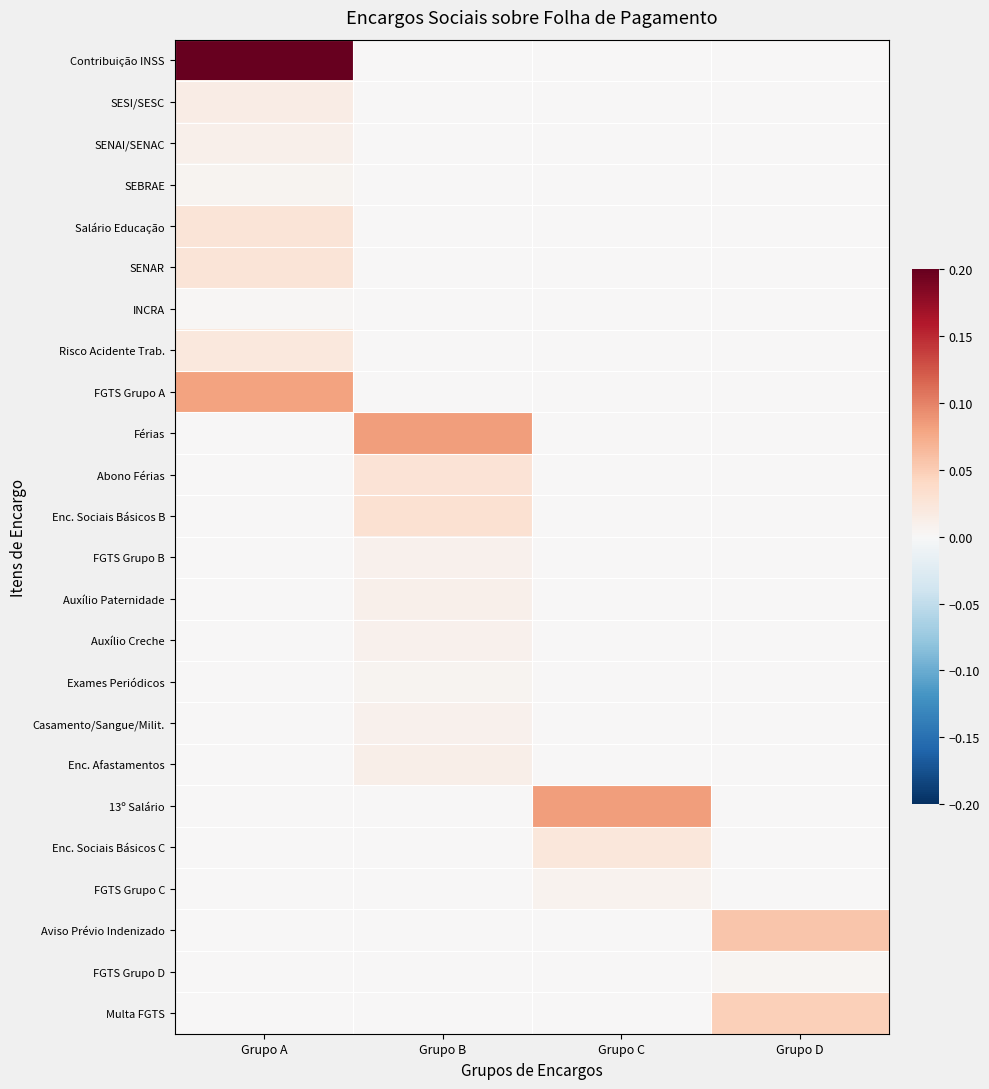

Which series has the widest spread of values?

Contribuição INSS